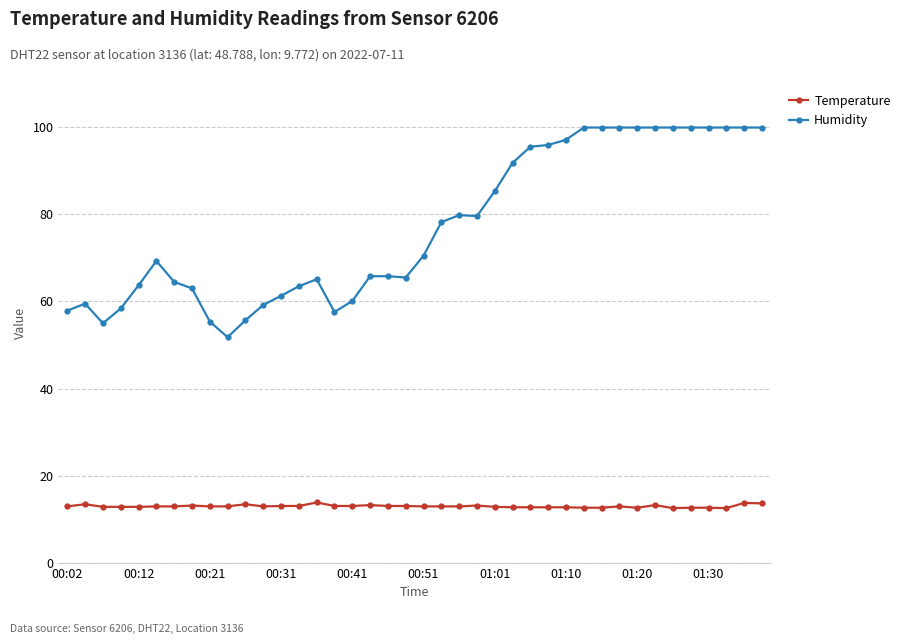

What is the average value of the Humidity series?

77.3